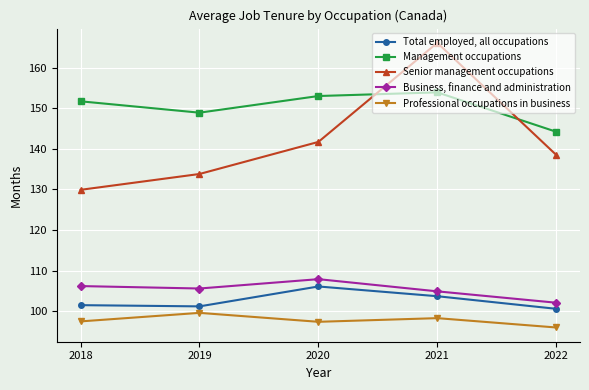

True or false: Business, finance and administration and Senior management occupations intersect in this chart.

False